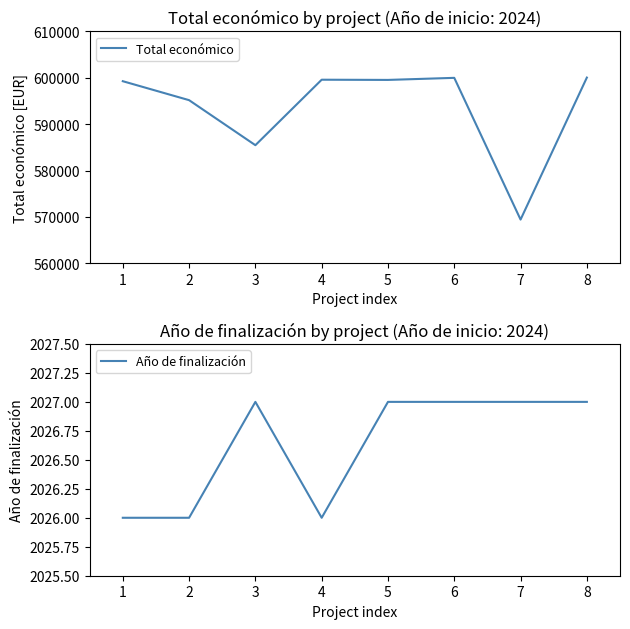

What are all the series names shown in the legend?

Total económico, Año de finalización